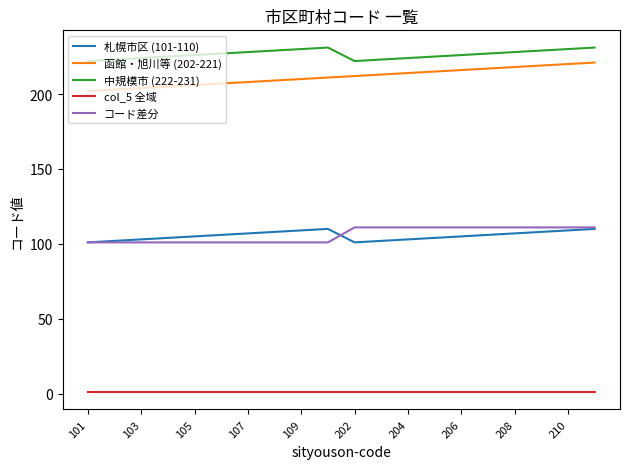

Which series has the largest total across all categories?

中規模市 (222-231)